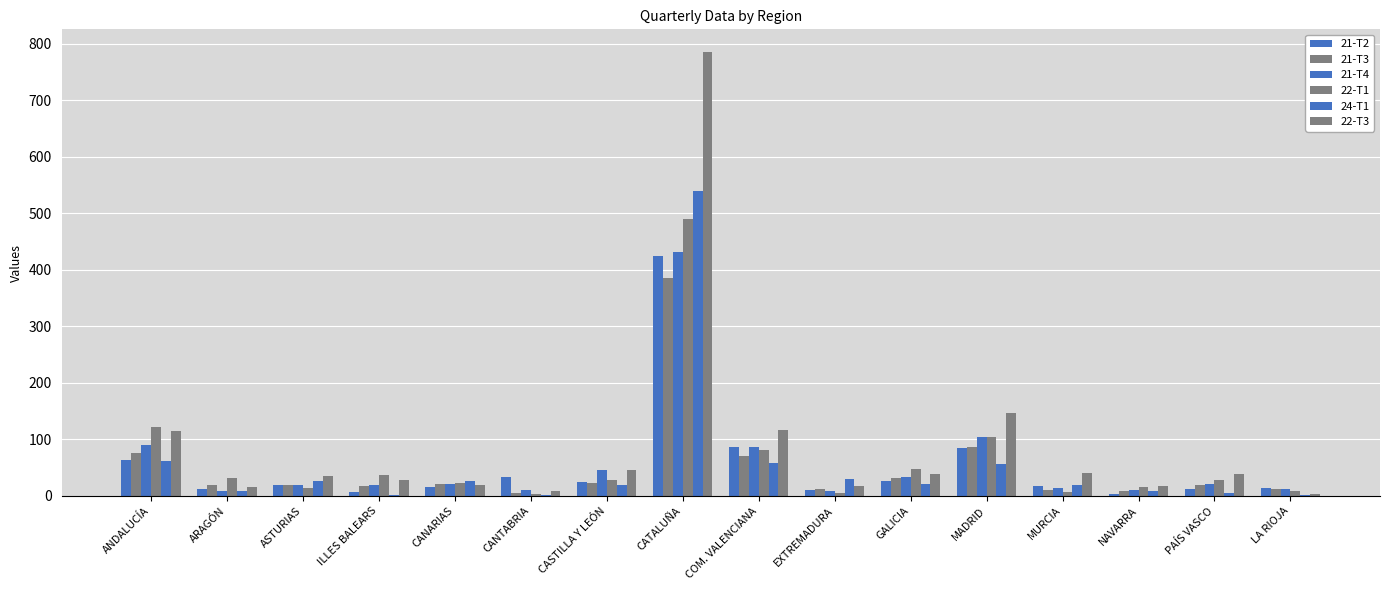

How many groups of bars are there?

16